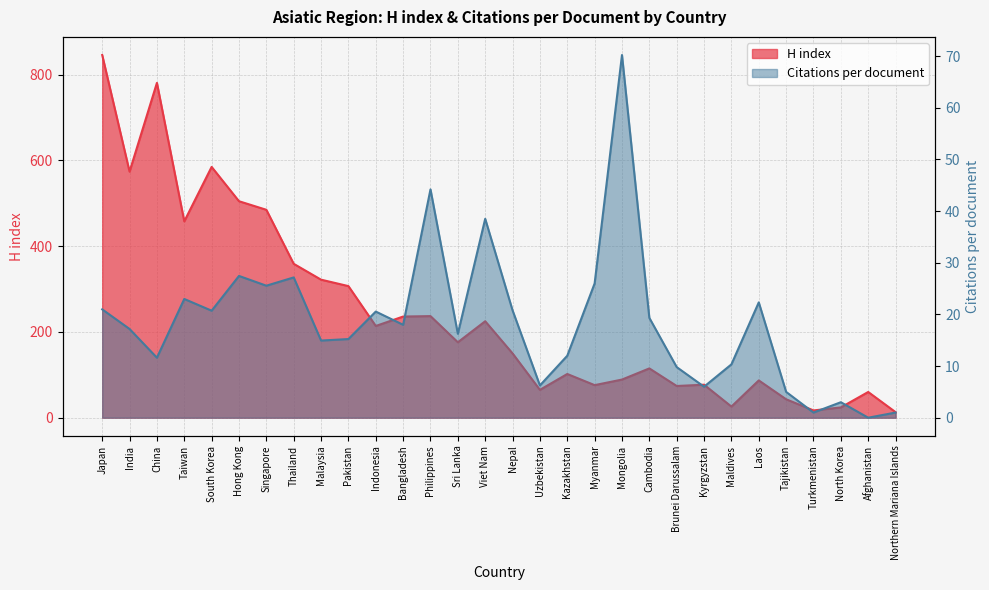

The value of Citations per document at Northern Mariana Islands is 1.0. True or false?

True